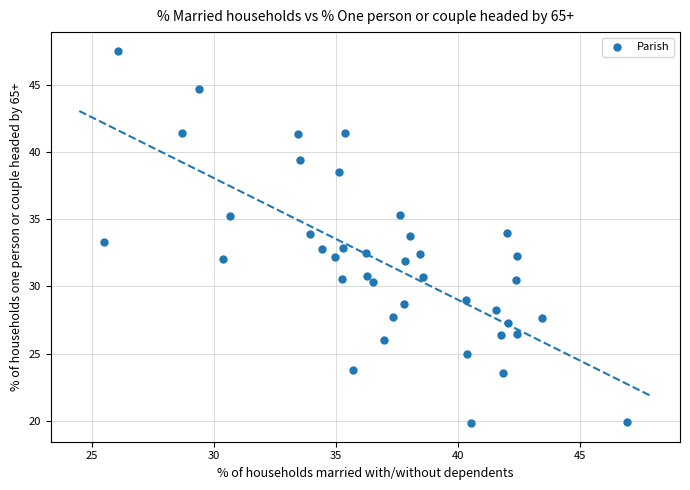

What is the range of Y values (max minus min)?

27.7